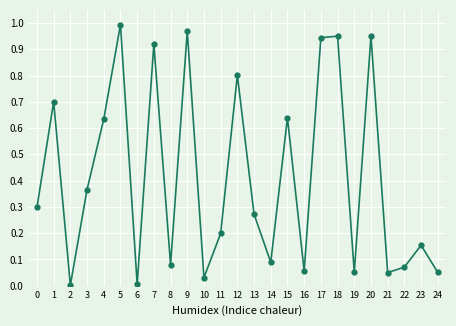

Does the chart display data point markers on the line(s)?

Yes